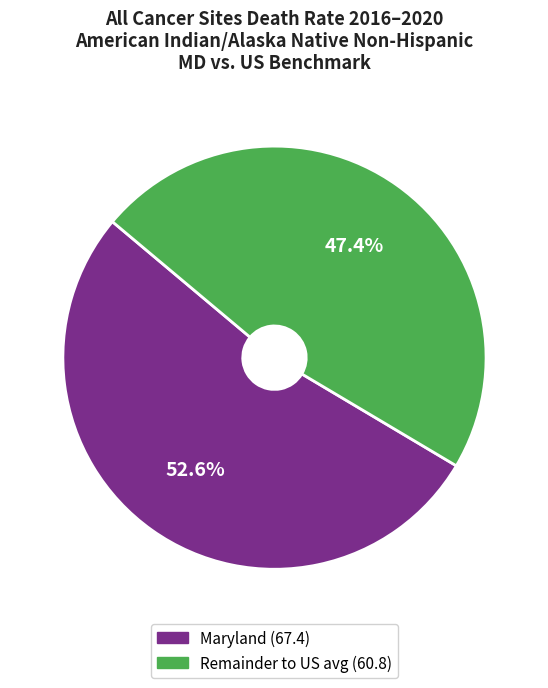

Count the number of slices in the pie.

2